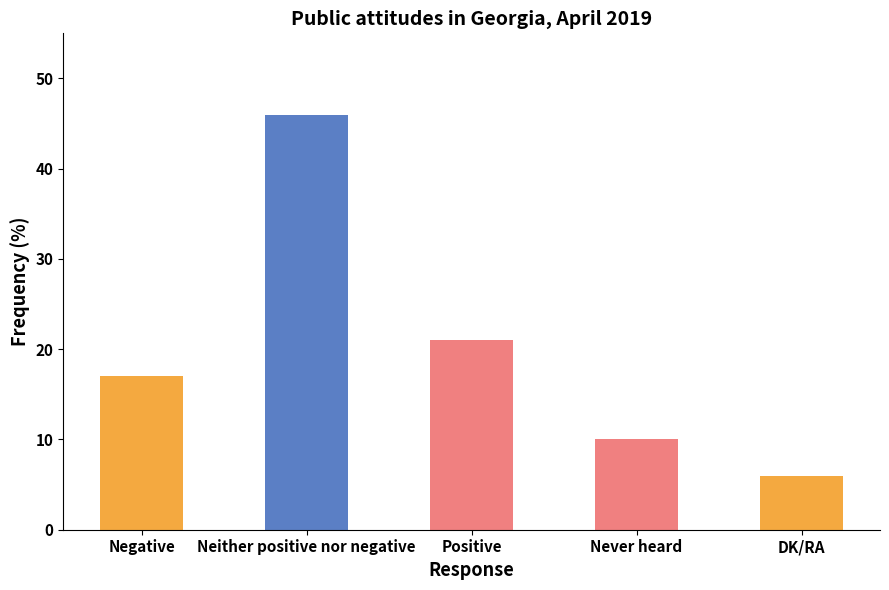

How many distinct data groups are displayed?

1